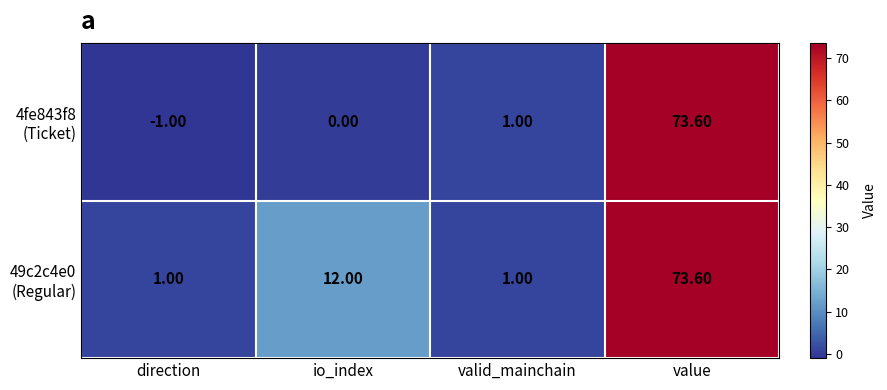

What is the minimum value shown in the chart?

-1.0